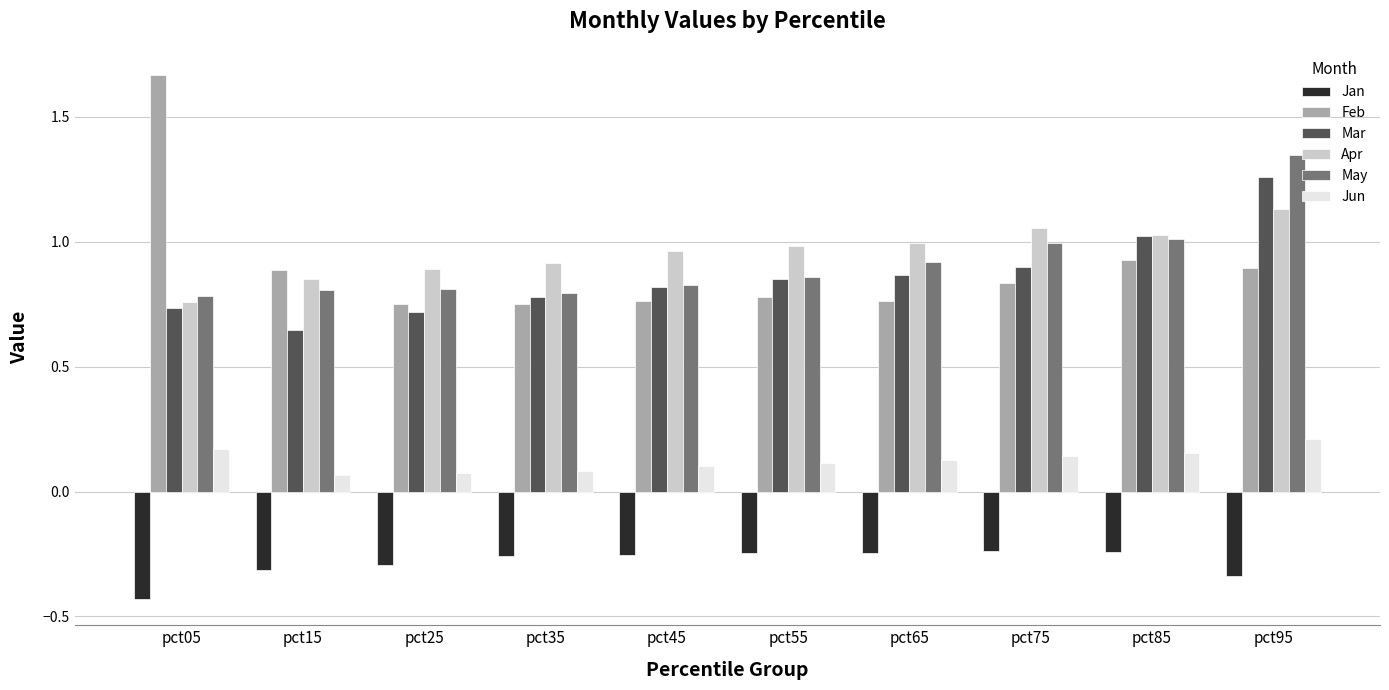

What is the sum of the Mar values at pct65 and pct95?

2.1